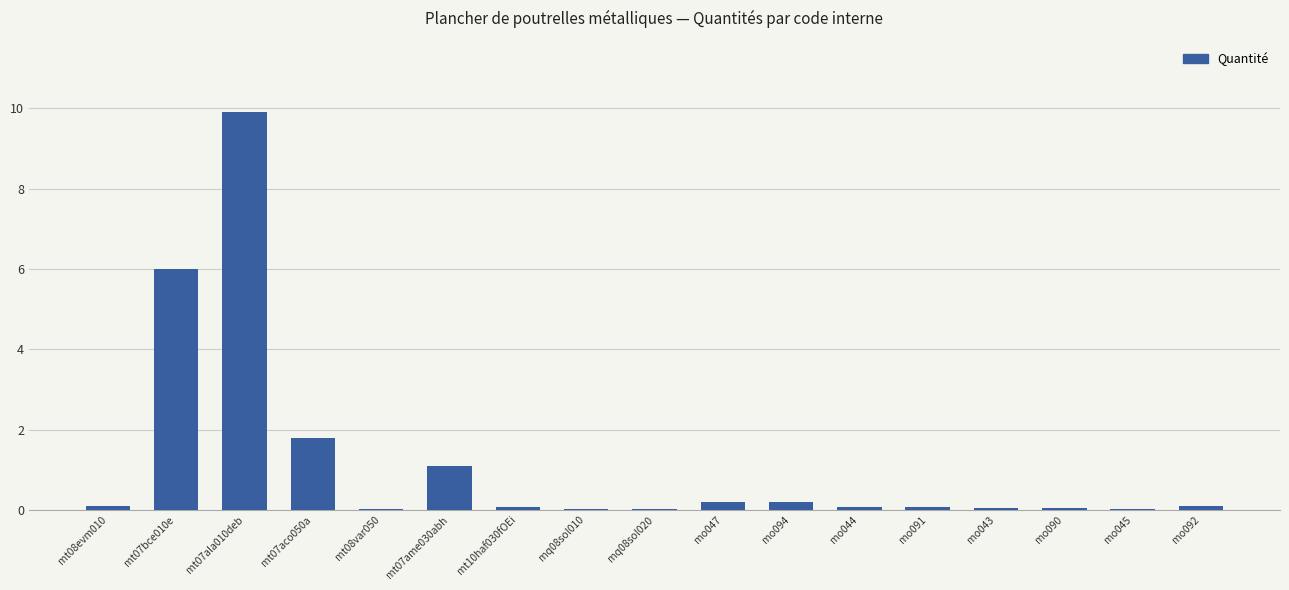

The chart shows a value of 0.2 at mo094. True or false?

True